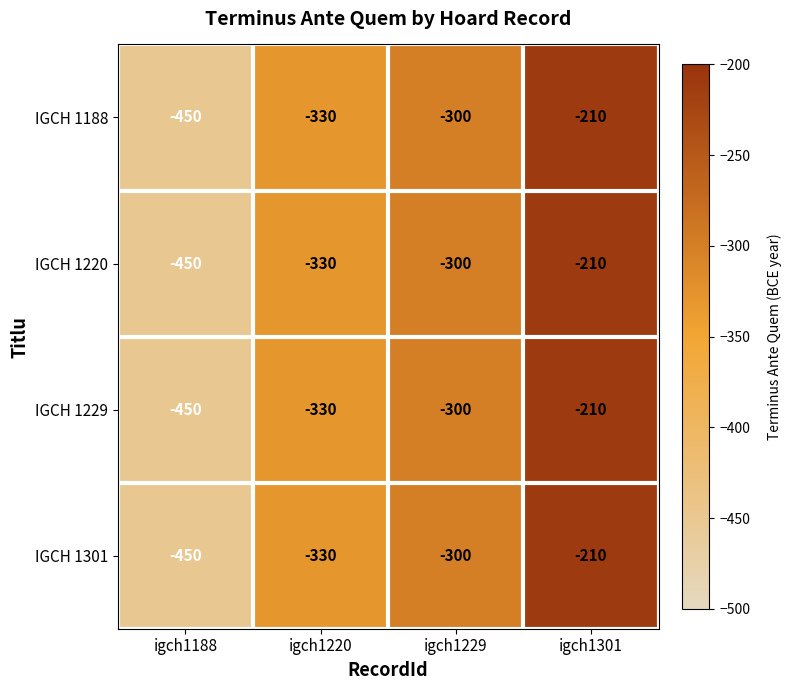

Reading left to right, what are all the values shown in this chart?

IGCH 1188: -450	-330	-300	-210
IGCH 1220: -450	-330	-300	-210
IGCH 1229: -450	-330	-300	-210
IGCH 1301: -450	-330	-300	-210